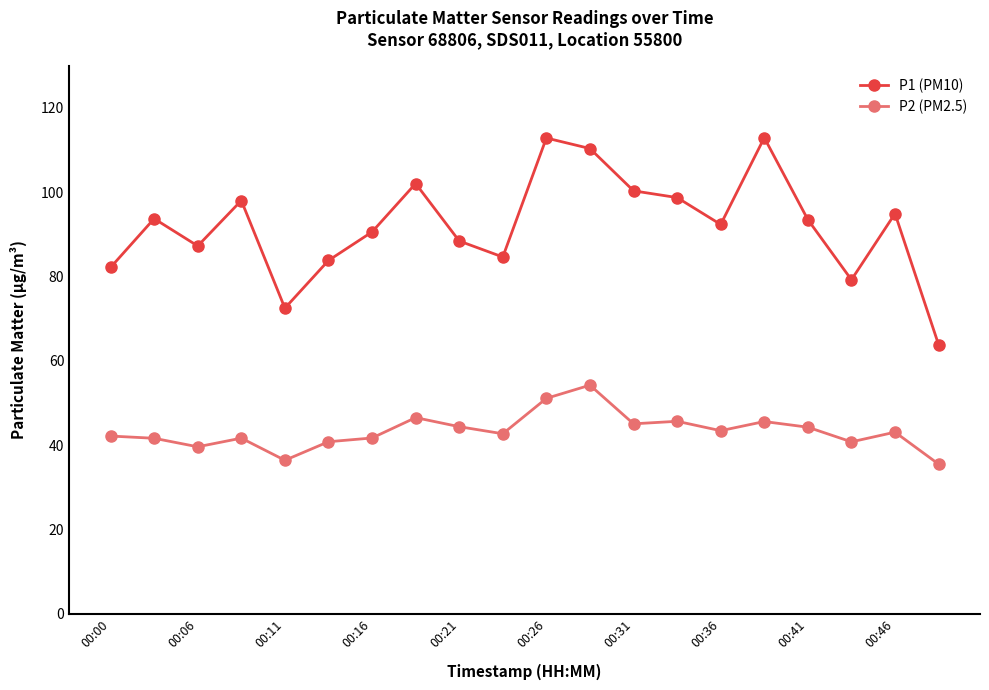

Which series has the largest range (max minus min)?

P1 (PM10)